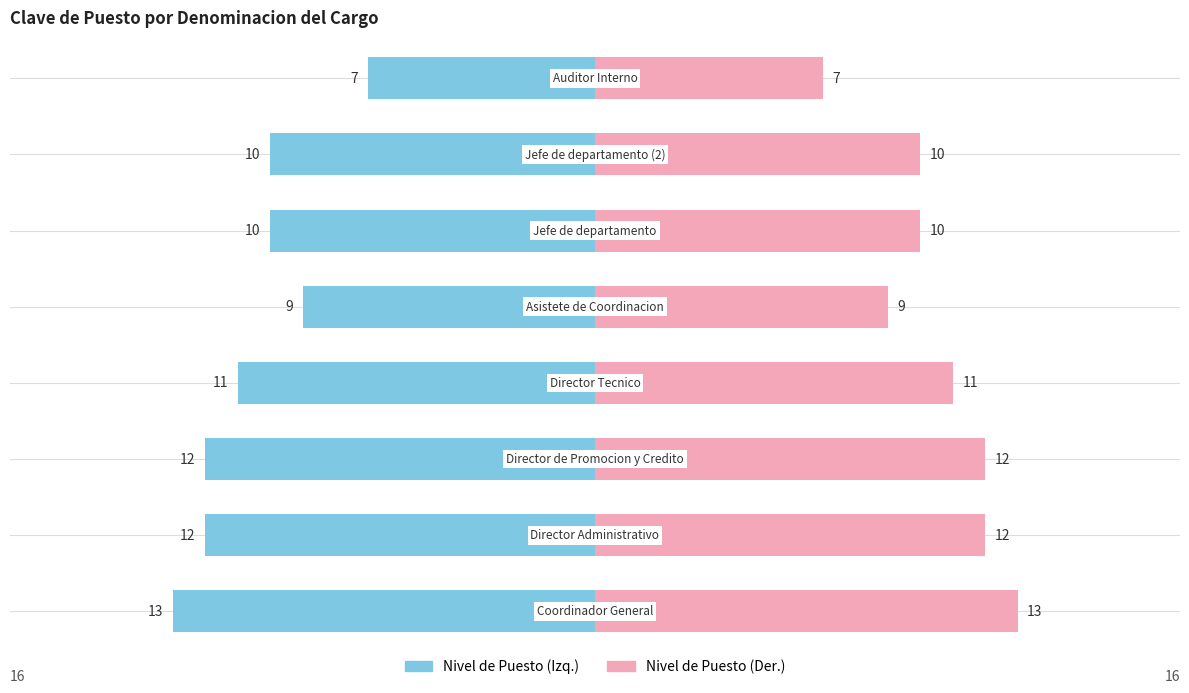

What is the change in value from Director de Promocion y Credito to Jefe de departamento (2)?

-2